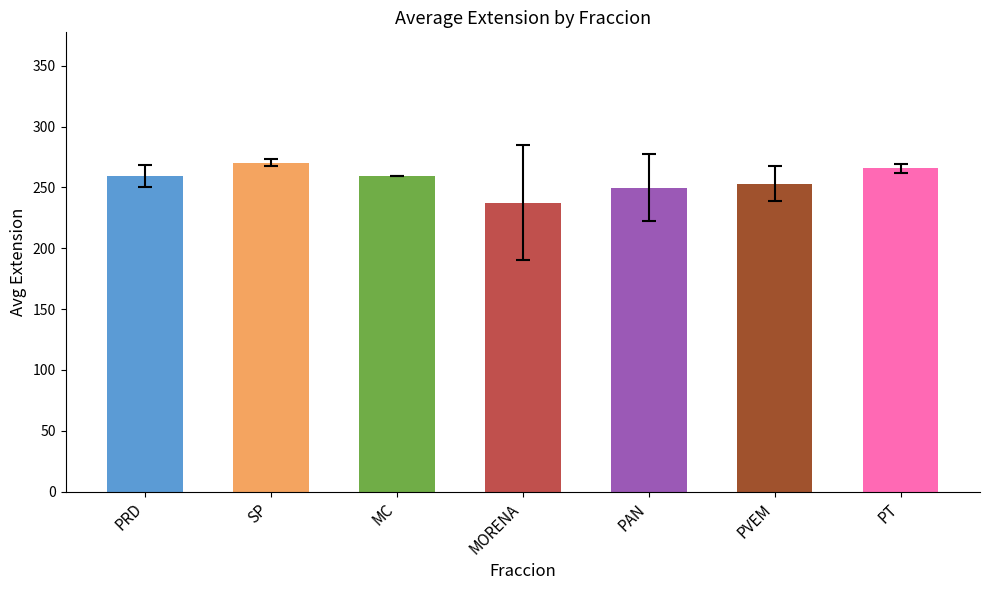

What is the approximate value at MC?

259.0